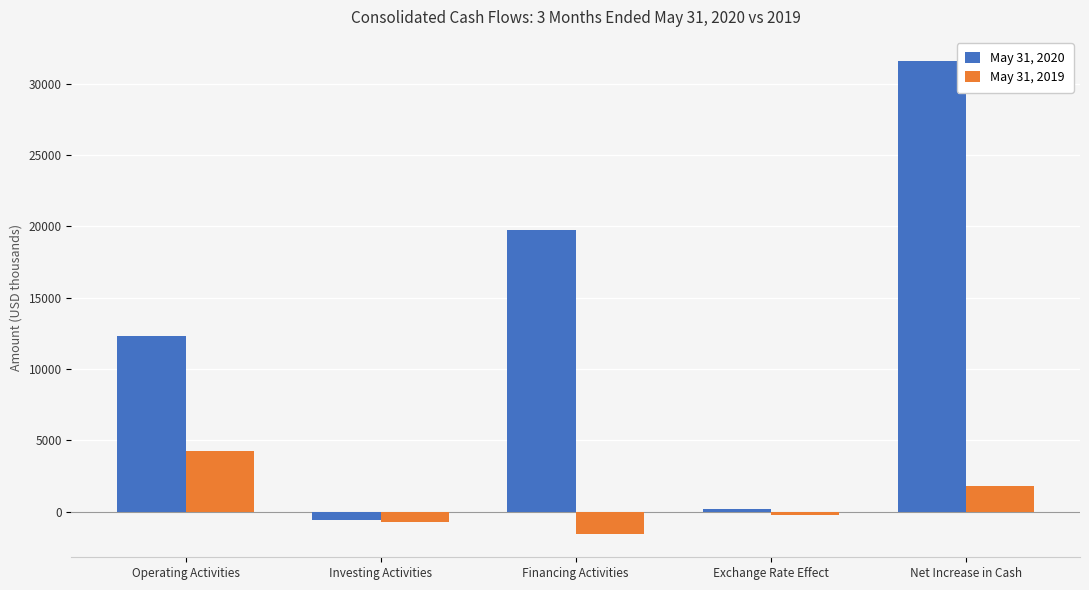

What is the difference between the highest and lowest values at Investing Activities?

117